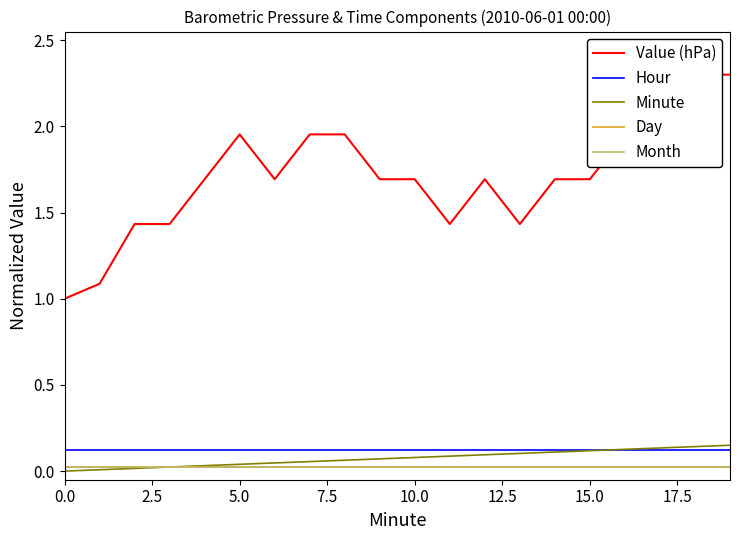

Which category has the highest value in the Minute series?

19